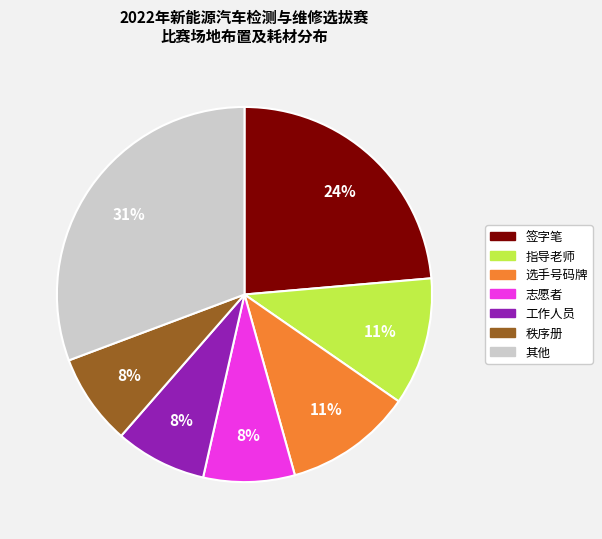

To the nearest percent, what is the average slice percentage?

14%